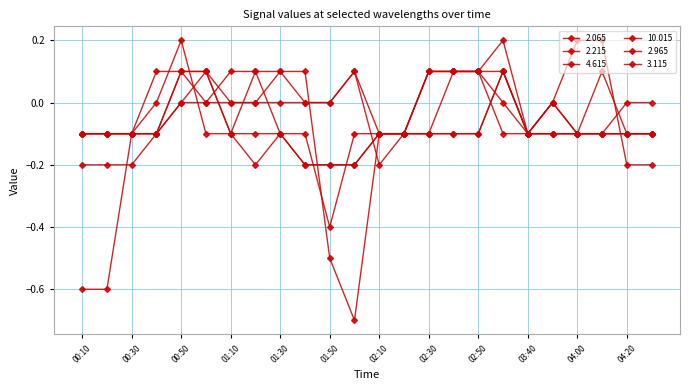

What is the sum of all 10.015 values?

-0.9